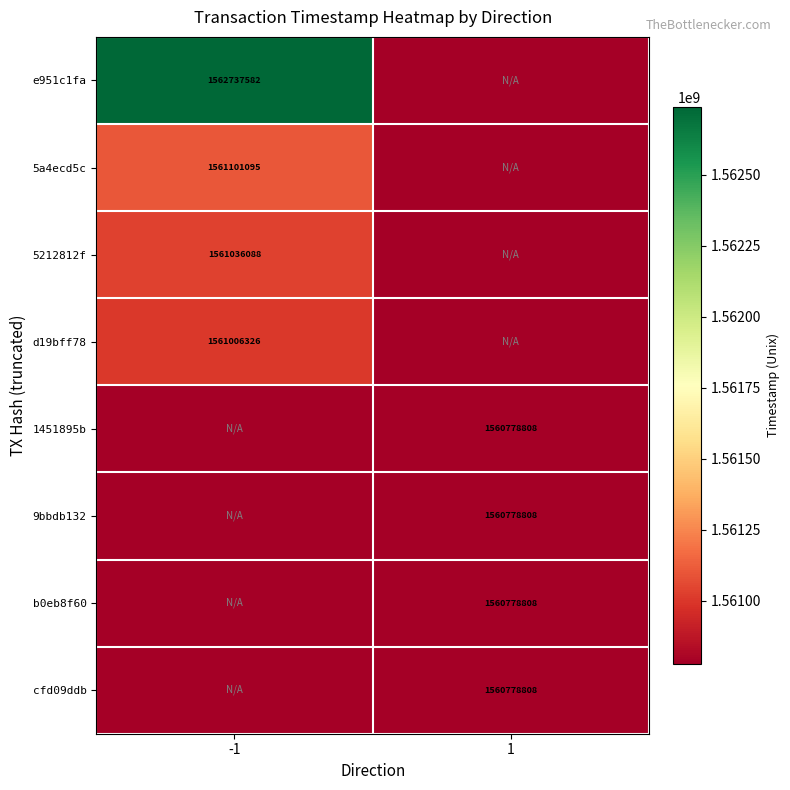

The value of d19bff78 at -1 is 645120021. True or false?

False